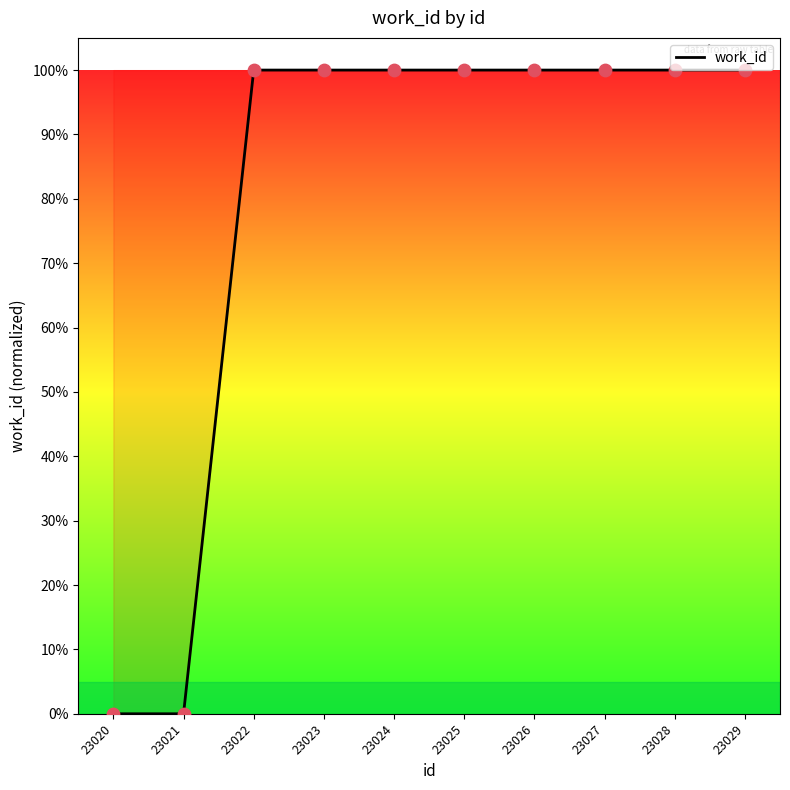

Between 23020 and 23023, which is larger?

23023